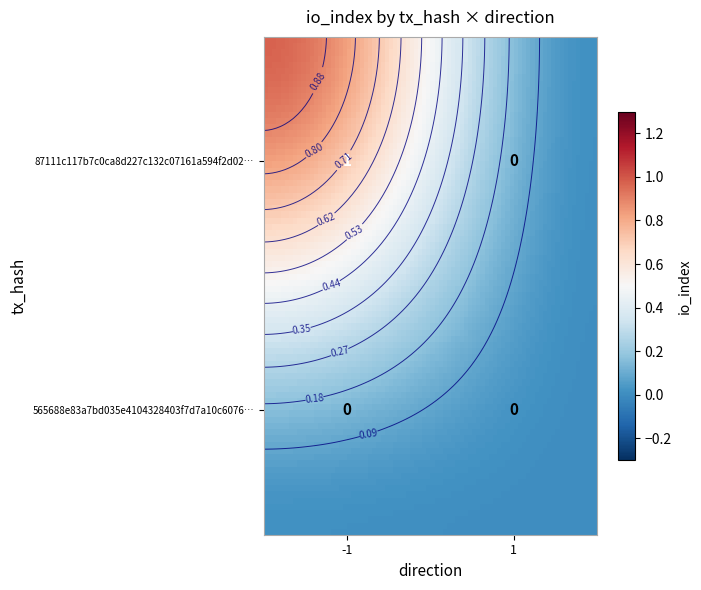

Is the value of 87111c117b7c0ca8d227c132c07161a594f2d02 at -1 greater than the value of 565688e83a7bd035e4104328403f7d7a10c6076 at 1?

Yes